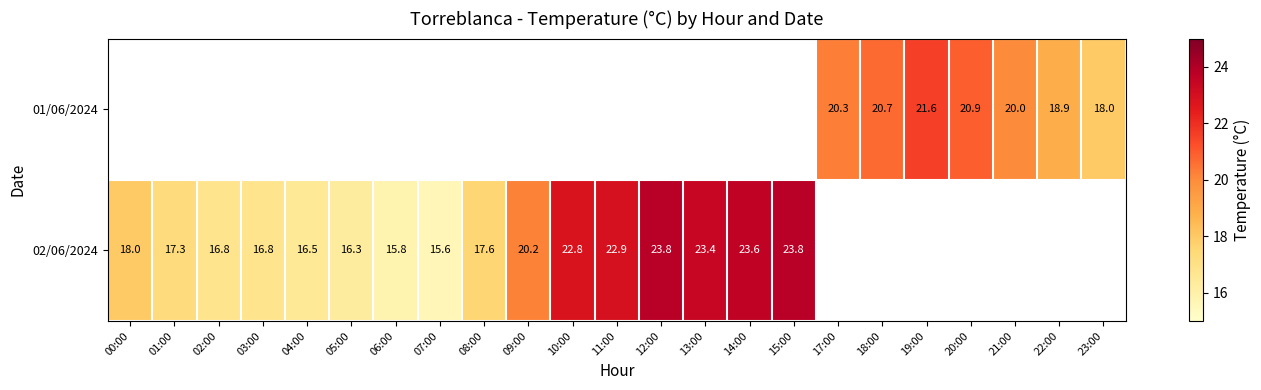

What is the difference between the 01/06/2024 values at 23:00 and 21:00?

2.0